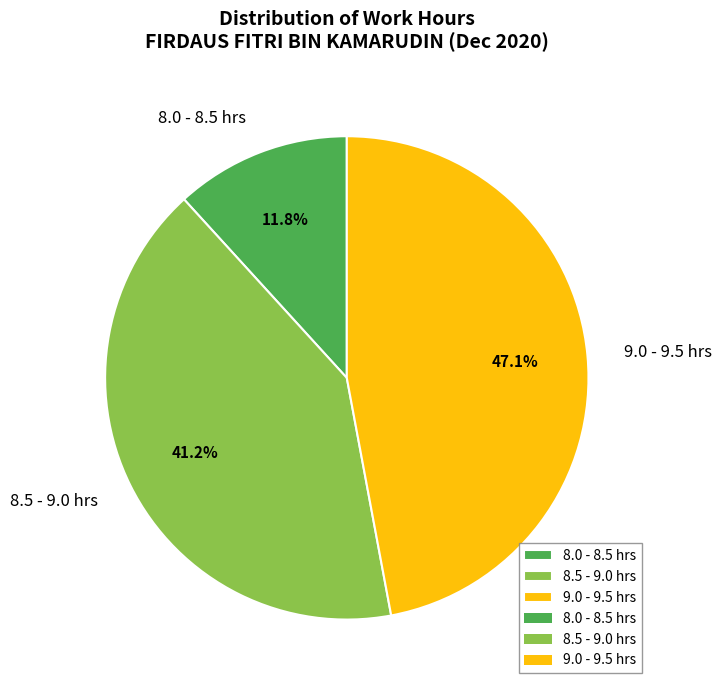

Which has a higher value, 9.0 - 9.5 hrs or 8.5 - 9.0 hrs?

9.0 - 9.5 hrs